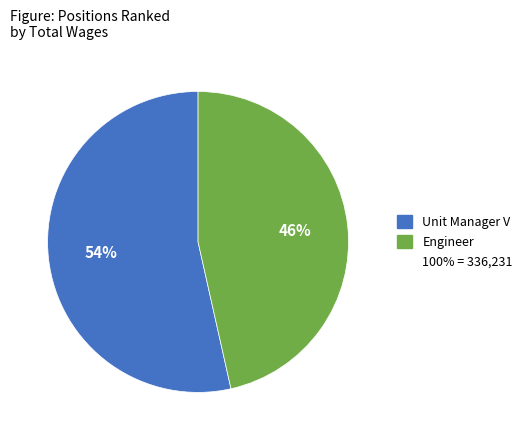

To the nearest percent, what is the average slice percentage?

50%